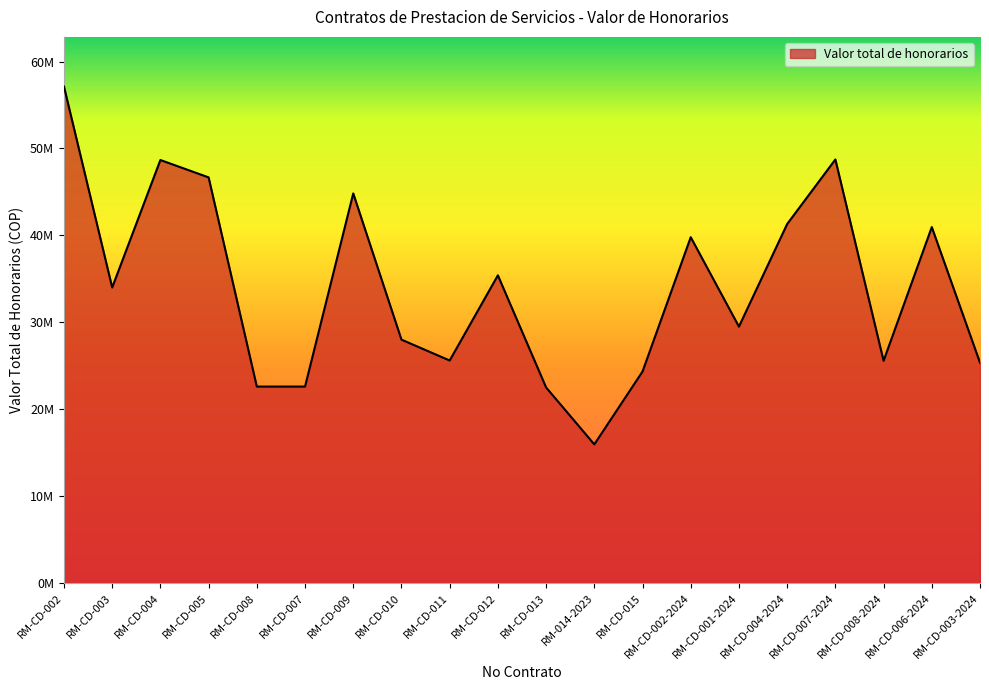

Where is the data nearest to the value 36535000?

RM-CD-012